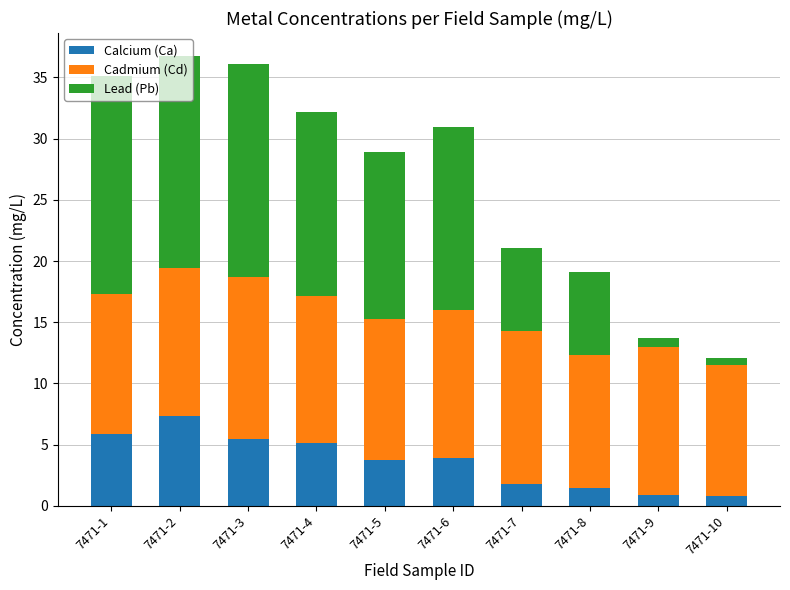

Which category has the highest value in the Calcium (Ca) series?

7471-2